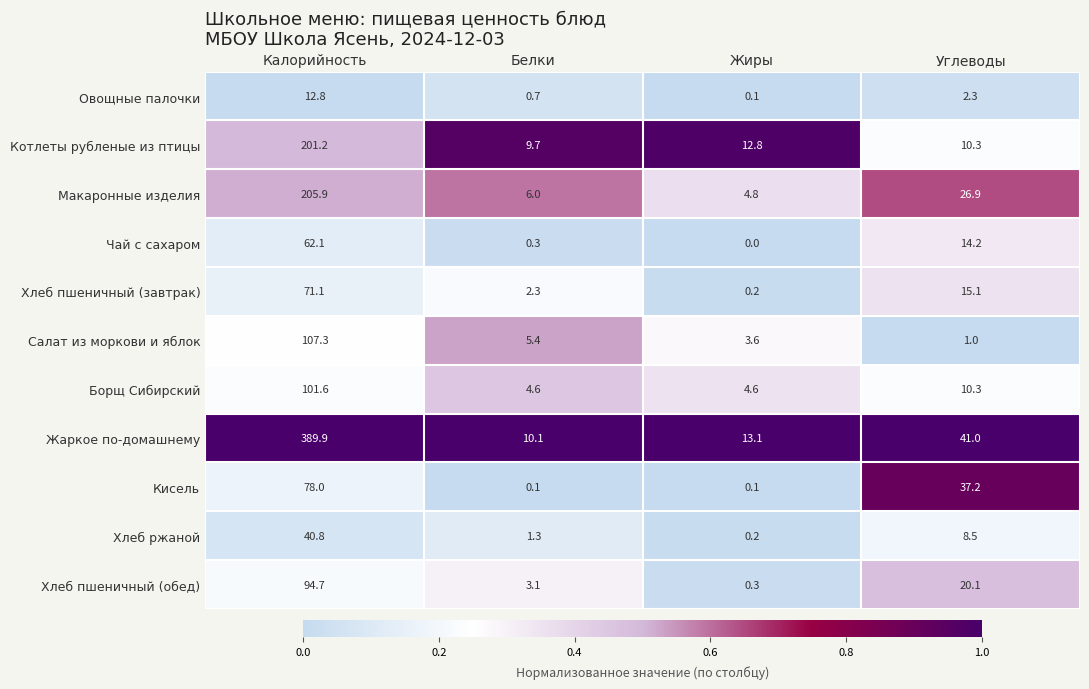

What is the difference between the maximum and minimum values in the Овощные палочки series?

12.7